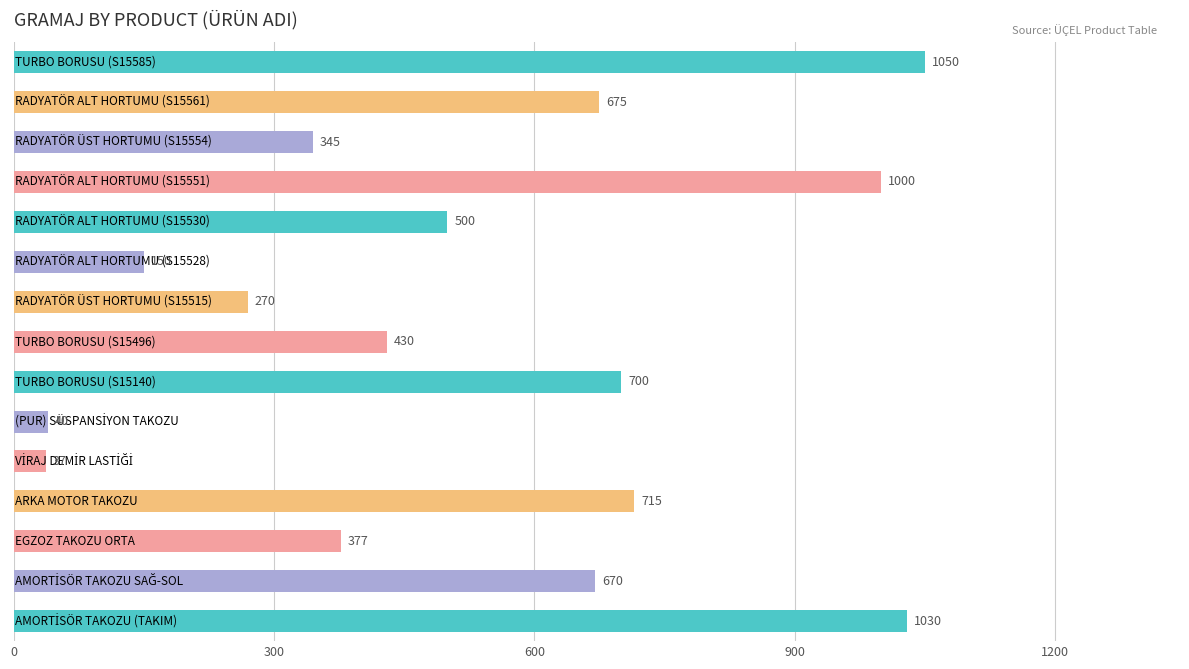

What is the difference between the second highest and minimum values?

993